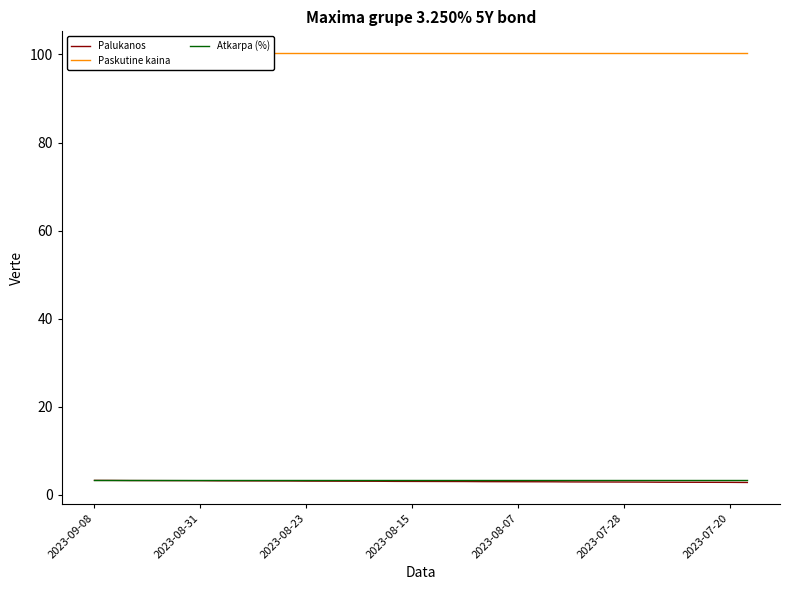

What is the average value of the Paskutine kaina series?

100.4